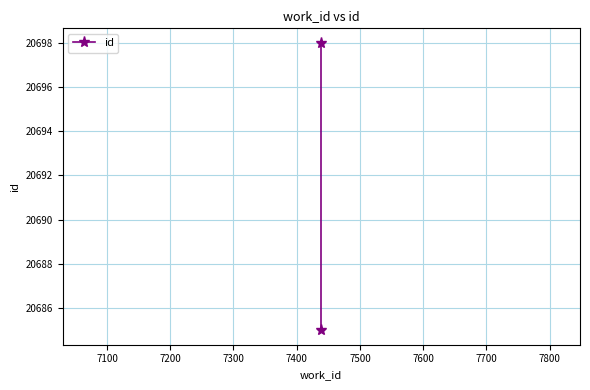

What is the sum of all values?

41383